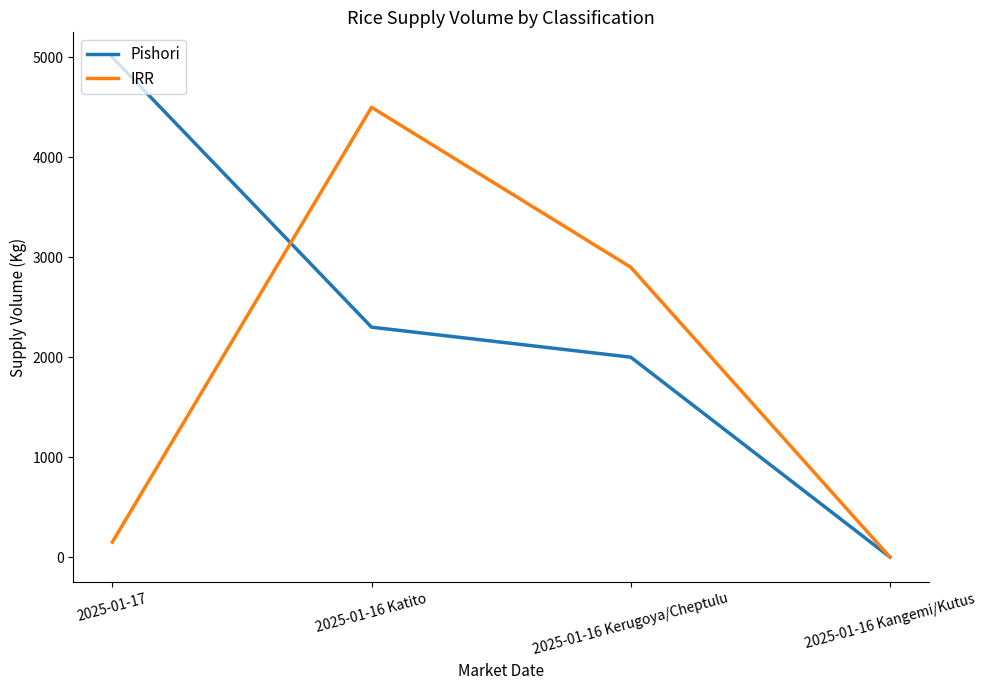

What is the difference between the highest and lowest values at 2025-01-16 Kerugoya/Cheptulu?

900